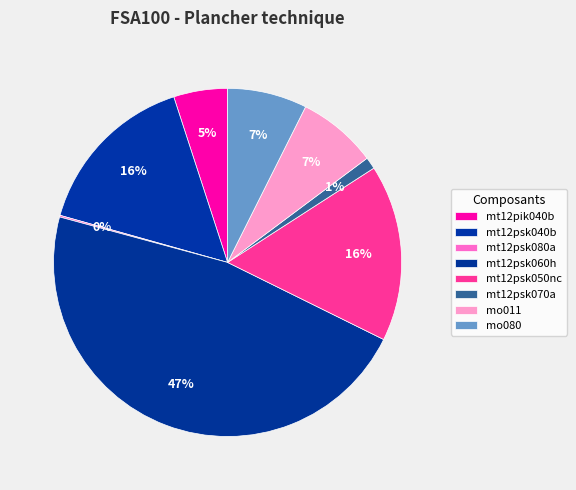

How many slices are in this pie chart?

8